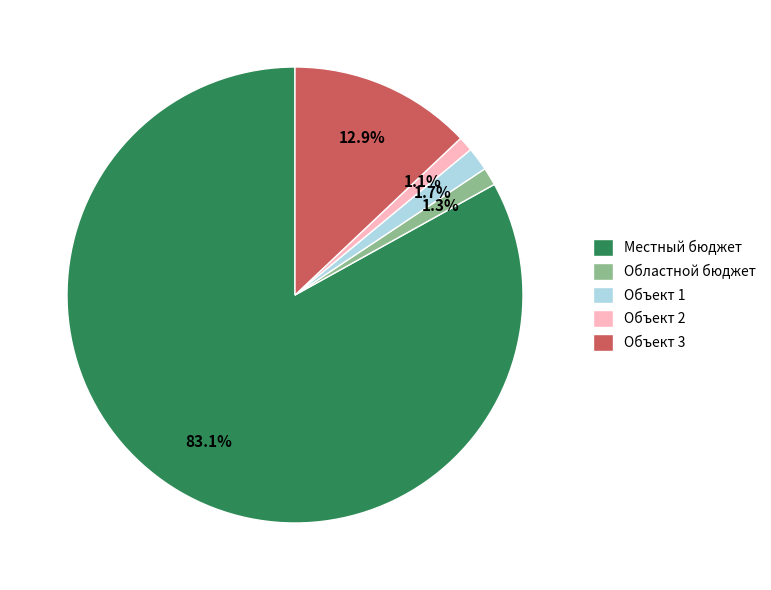

Which category has the biggest portion of the pie?

Местный бюджет